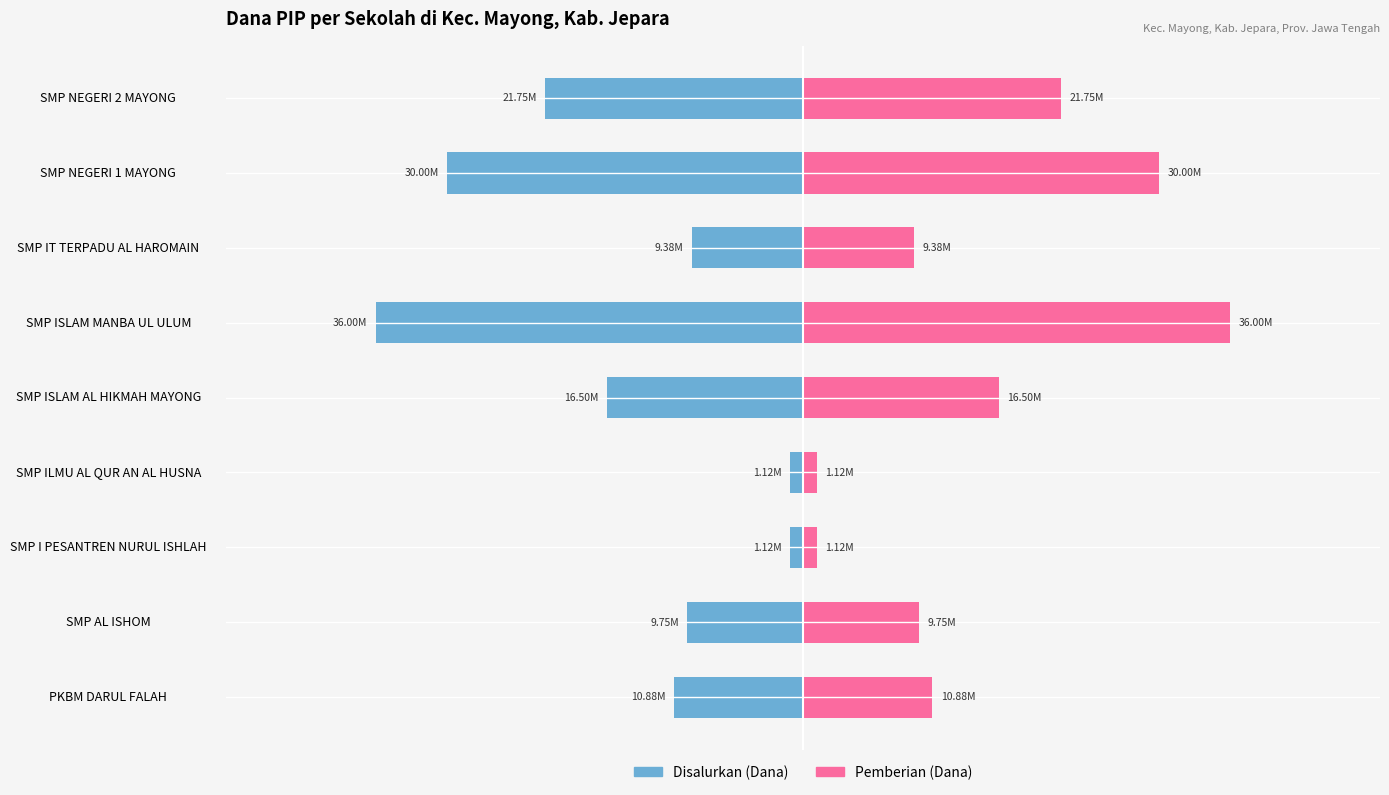

Between SMP ISLAM MANBA UL ULUM and SMP NEGERI 2 MAYONG, which series saw the biggest shift?

Disalurkan (Dana)